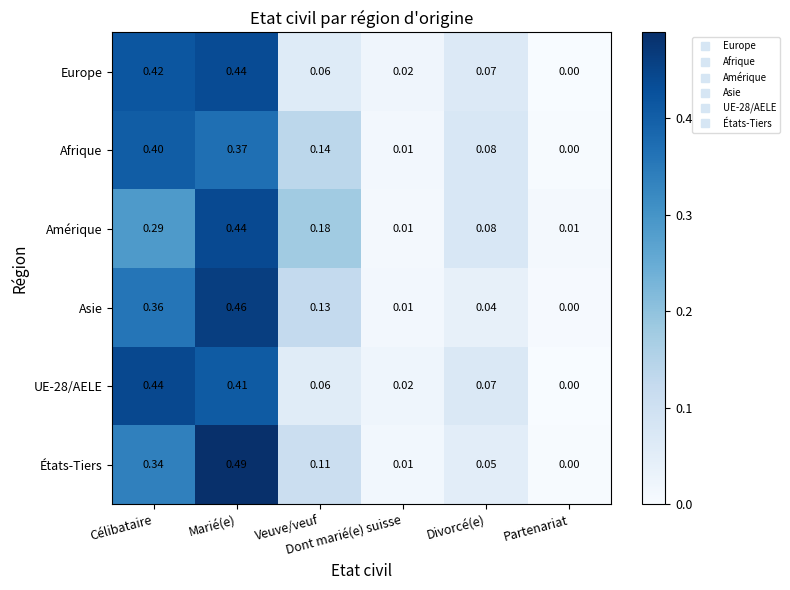

Which series has the largest range (max minus min)?

États-Tiers